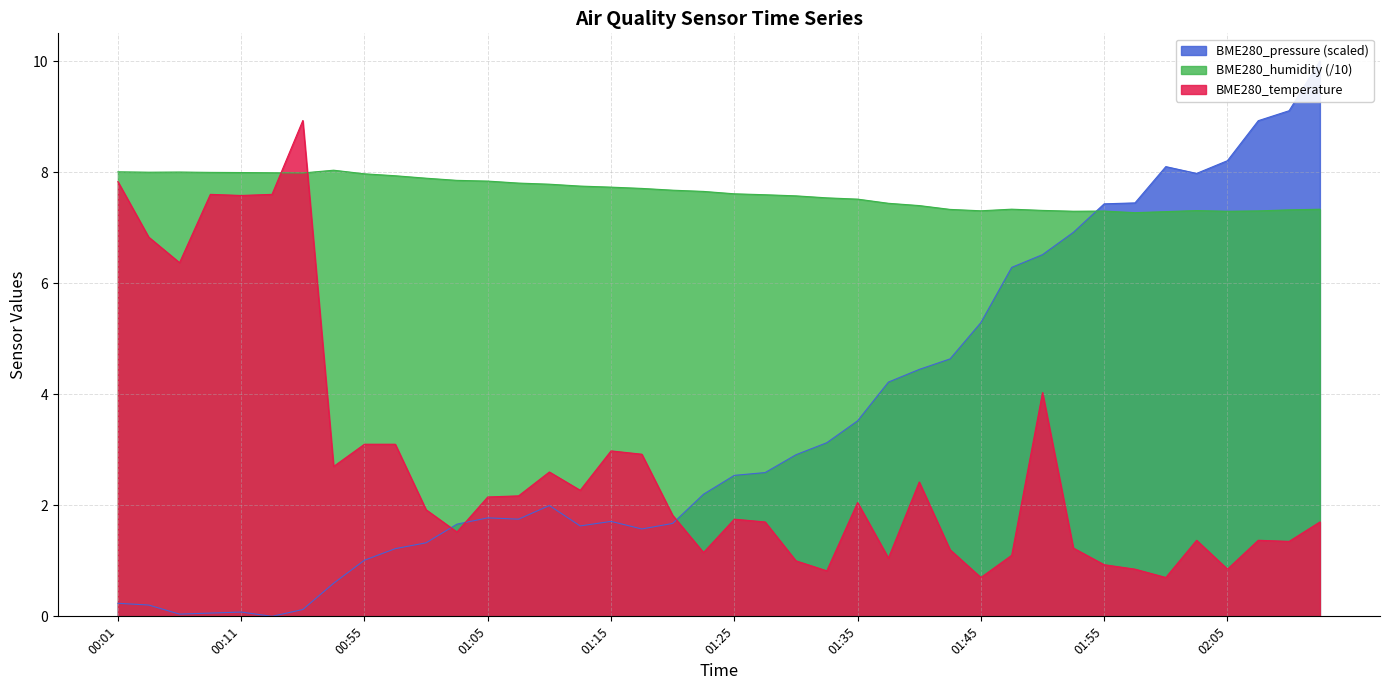

Count the number of categories in the chart.

40